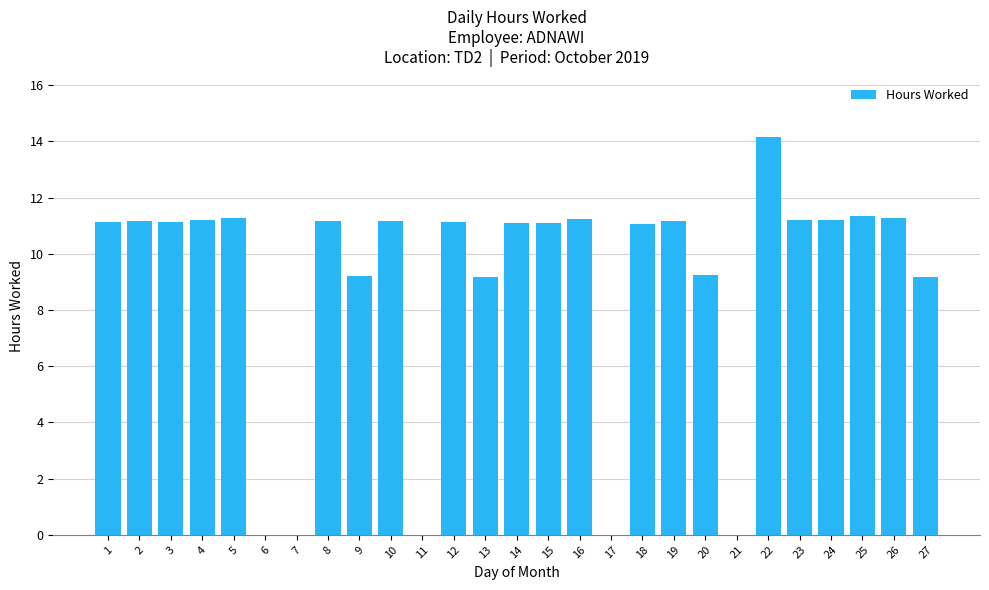

What is the sum of the values at 10 and 11?

11.2